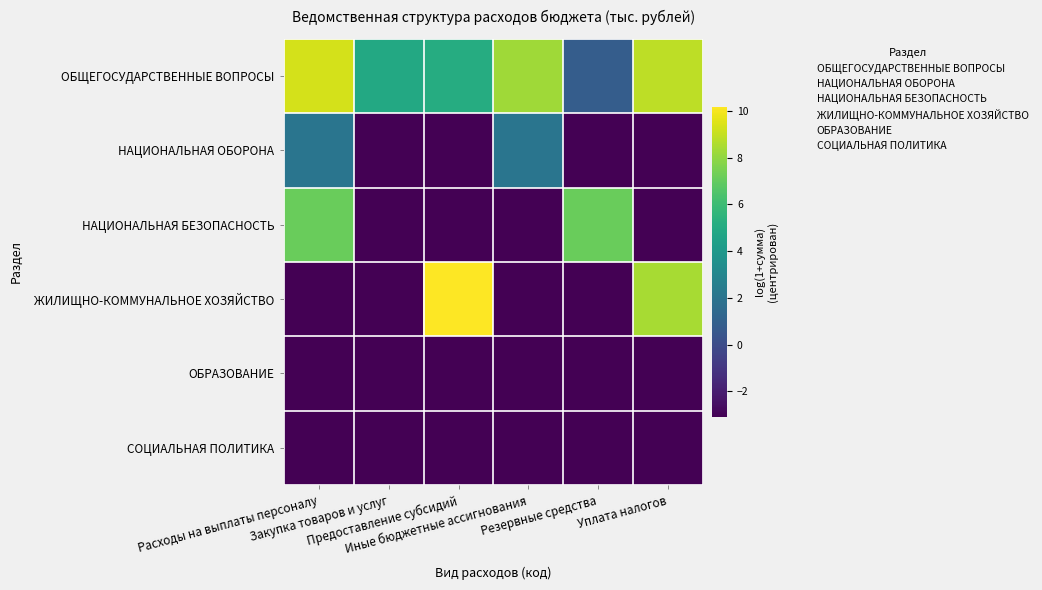

What is the difference between the highest and lowest values at Предоставление субсидий?

13.3